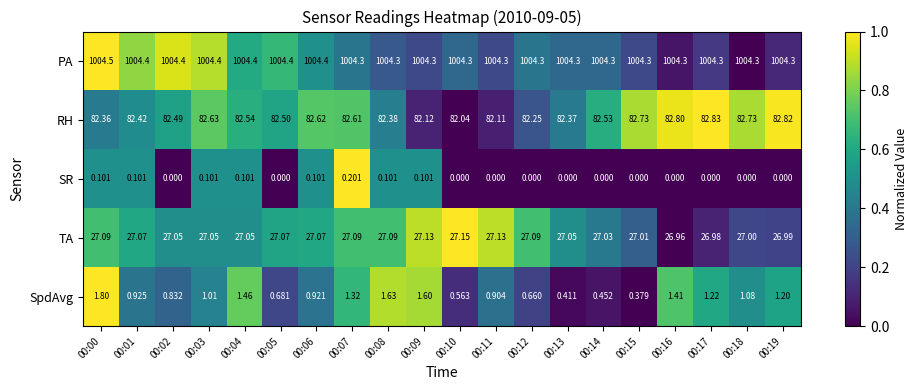

What is the spread (max minus min) of values at 00:16?

1004.3